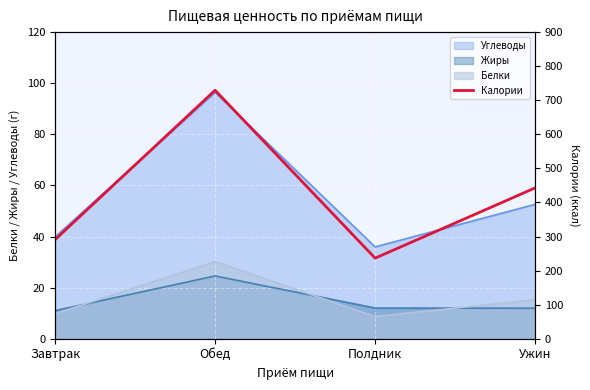

At which category does the chart reach its peak across all series?

Обед